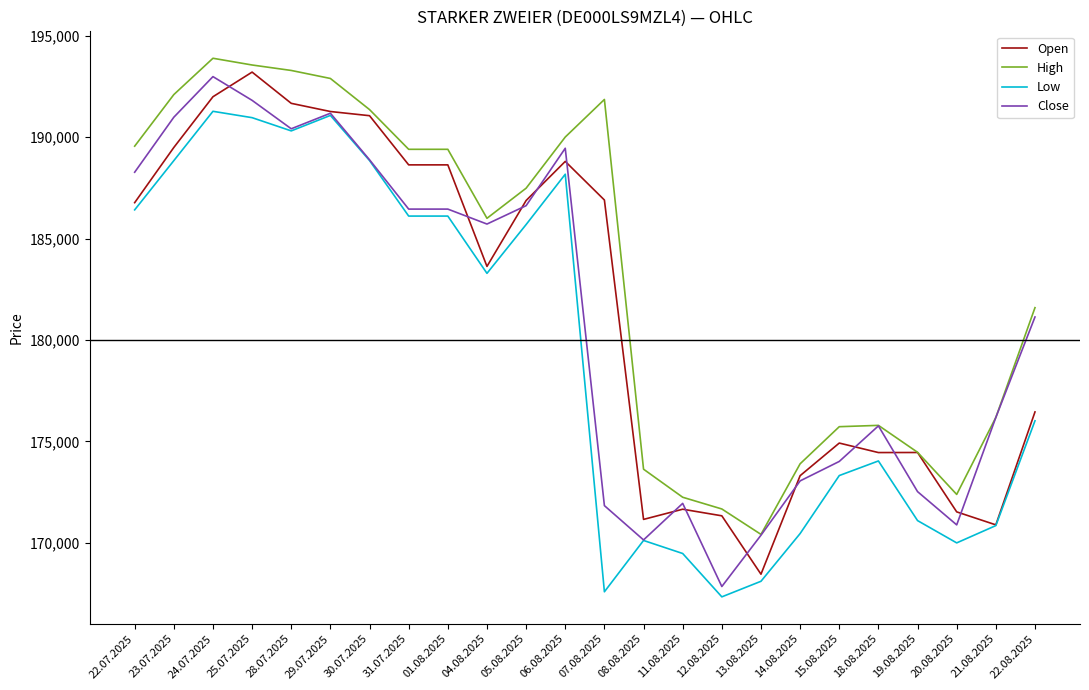

What is the lowest value of the Close series?

167845